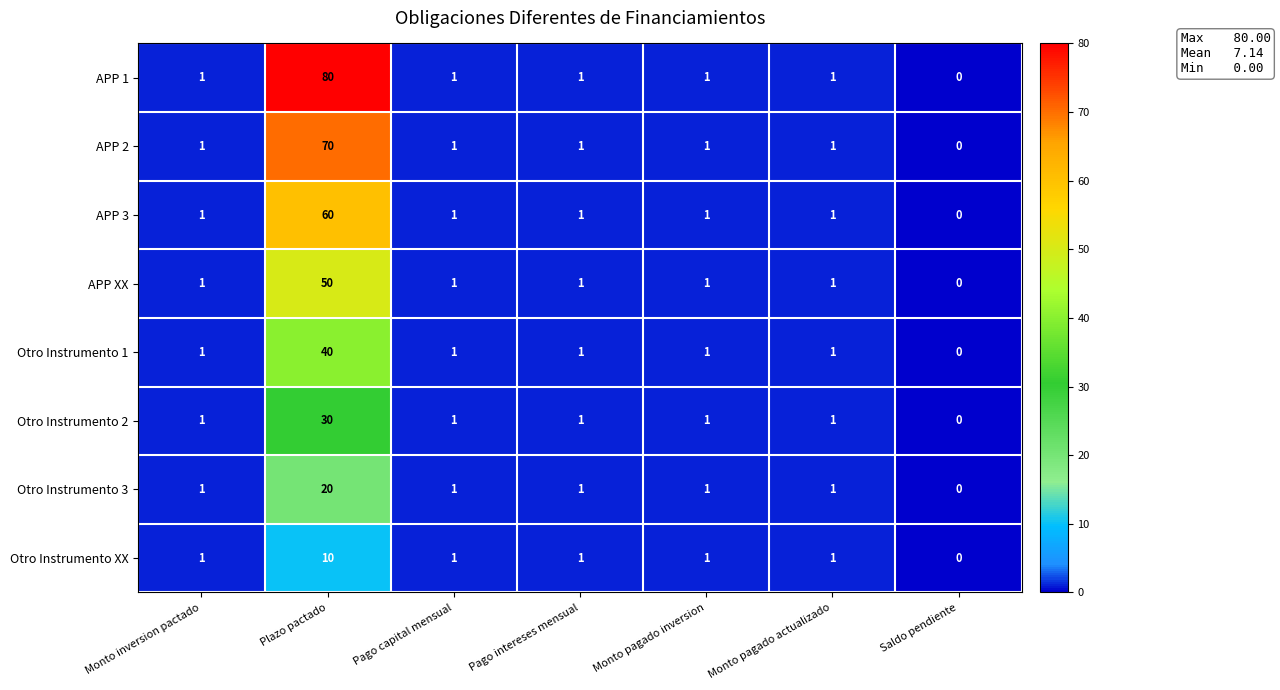

Rank the series by their maximum value, from highest to lowest.

APP 1, APP 2, APP 3, APP XX, Otro Instrumento 1, Otro Instrumento 2, Otro Instrumento 3, Otro Instrumento XX